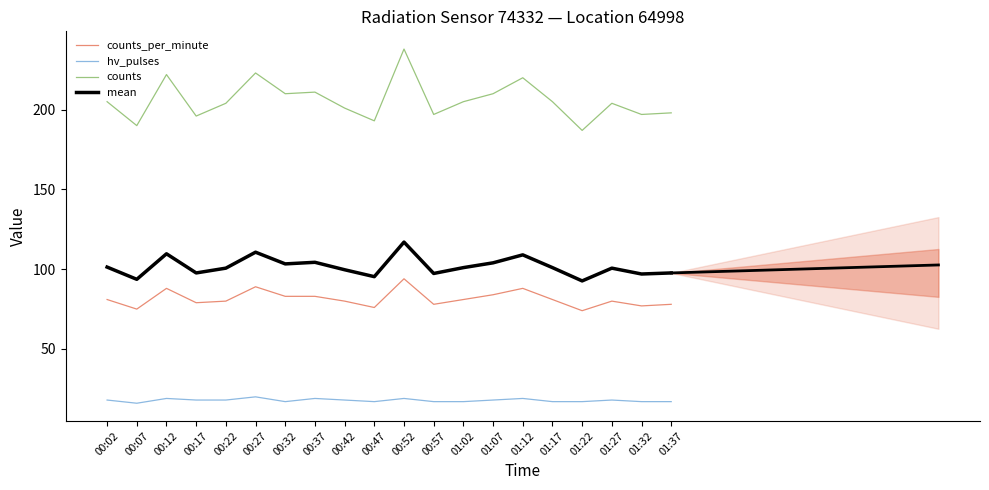

What is the difference between the maximum and minimum values in the mean series?

24.3